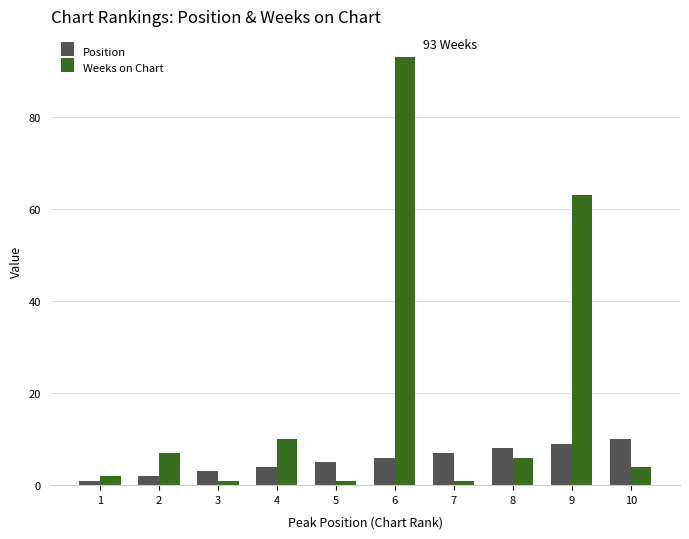

What is the sum of all Position values?

55